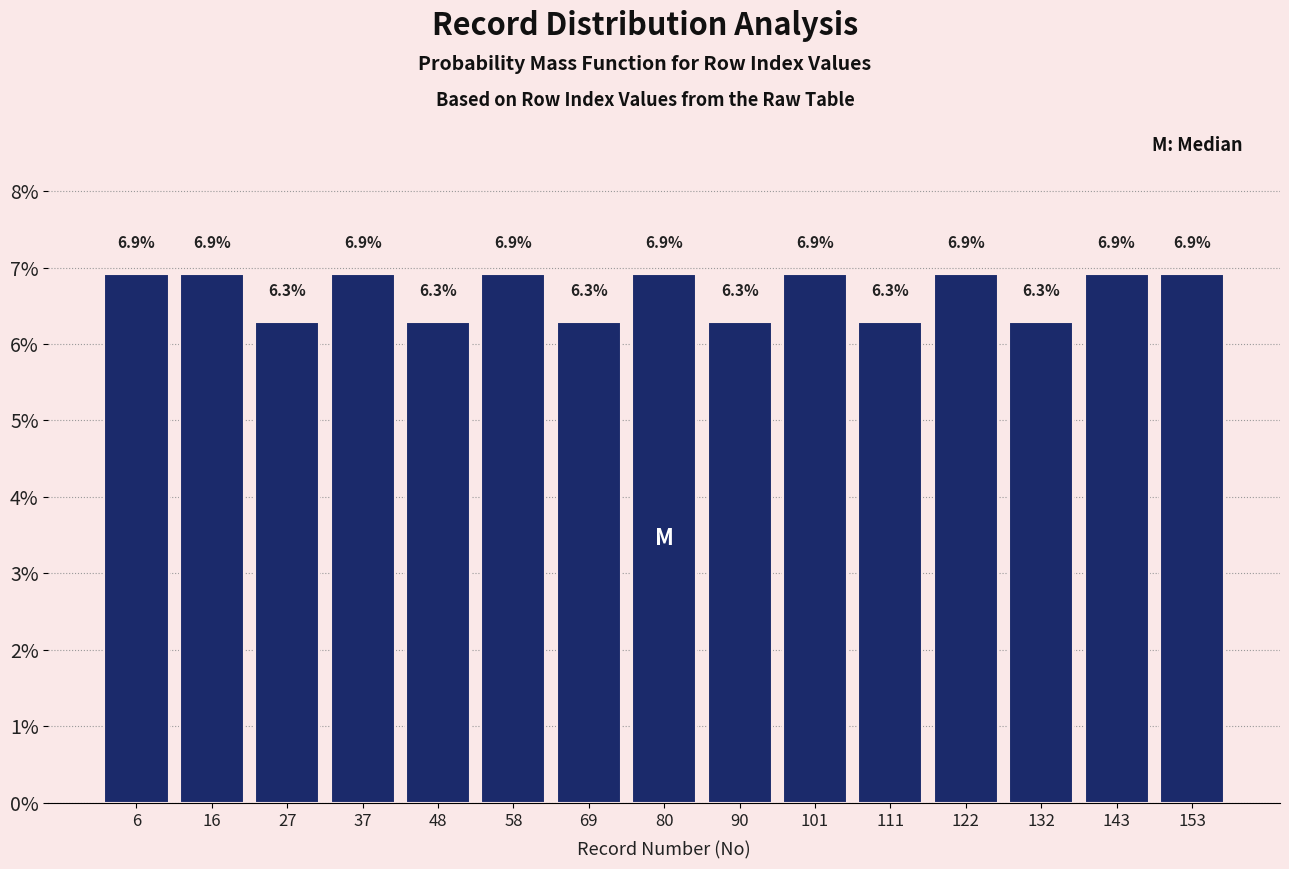

Reading left to right, list every bar in this chart as the range it spans on the x-axis followed by its height. The bar edges are not printed on the chart, so give them approximately, as read against the axis.

2 to 12: 6.9
12 to 22: 6.9
22 to 32: 6.3
32 to 44: 6.9
44 to 54: 6.3
54 to 64: 6.9
64 to 74: 6.3
74 to 86: 6.9
86 to 96: 6.3
96 to 106: 6.9
106 to 116: 6.3
116 to 128: 6.9
128 to 138: 6.3
138 to 148: 6.9
148 to 160: 6.9